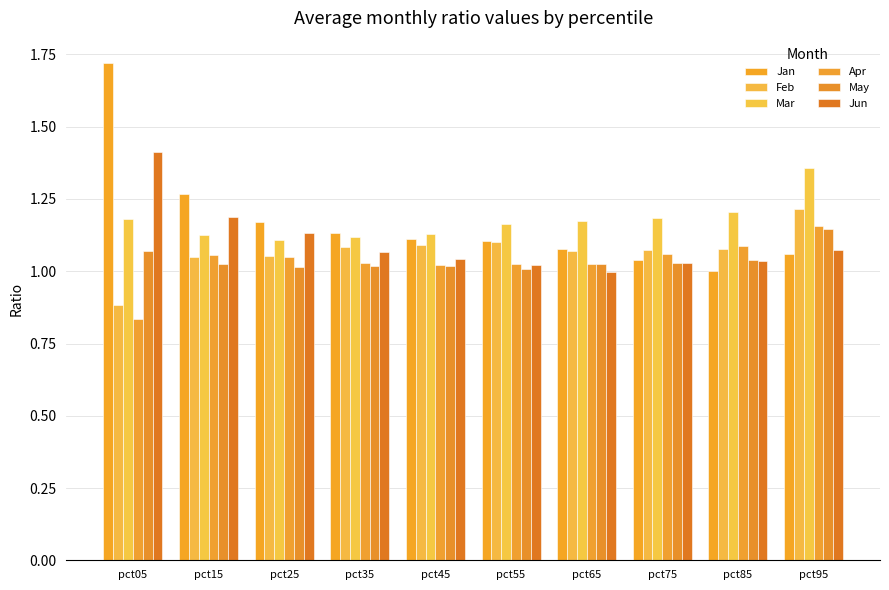

Between pct35 and pct95, which series saw the biggest shift?

Mar